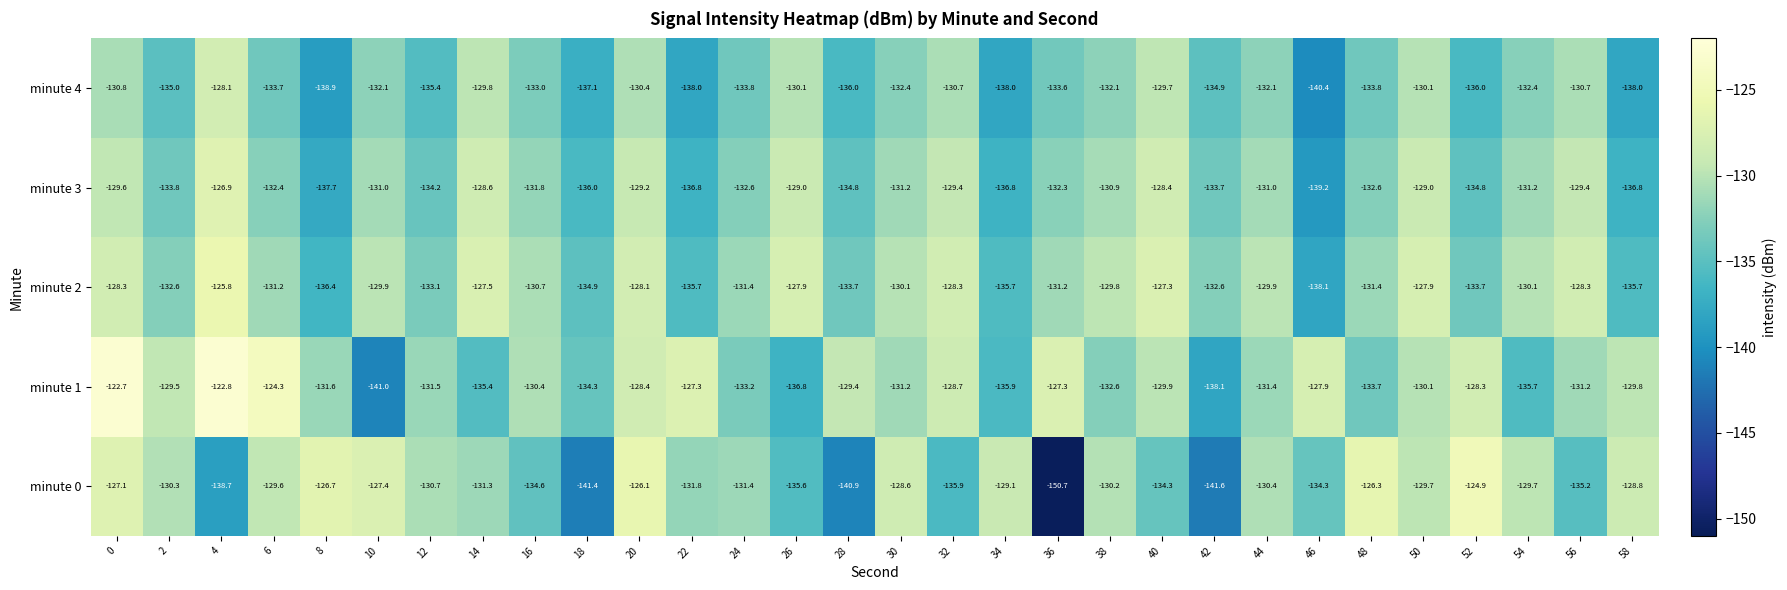

What is the maximum value shown in the chart?

-122.7